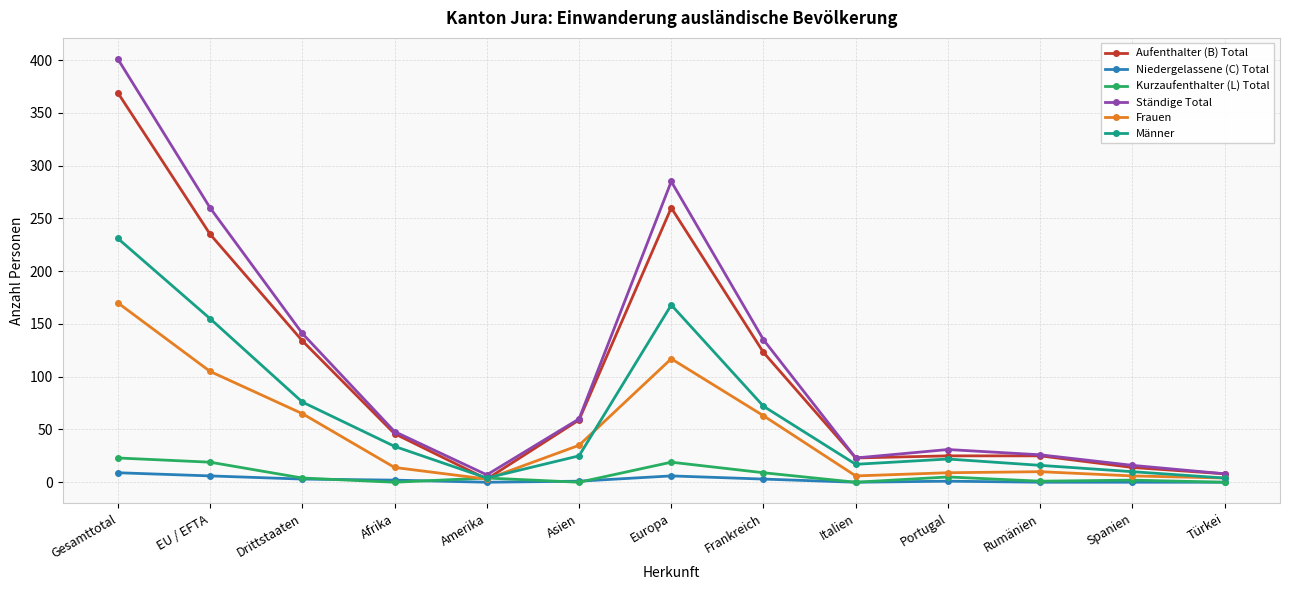

True or false: Niedergelassene (C) Total and Männer intersect in this chart.

False